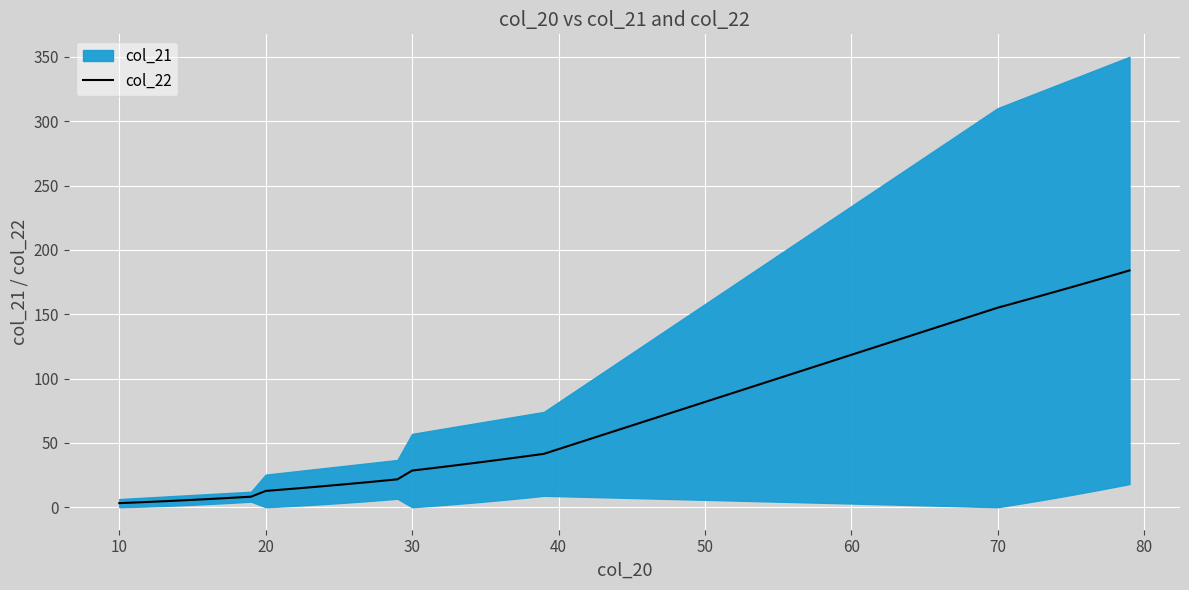

Reading right to left, list all the values displayed in this chart.

184.0	180.7	177.4	174.1	170.9	167.7	164.5	161.3	158.2	155.1	41.5	39.9	38.4	36.9	35.4	34.0	32.6	31.2	29.8	28.5	21.7	20.6	19.5	18.4	17.4	16.4	15.4	14.5	13.6	12.7	8.2	7.5	6.9	6.3	5.7	5.1	4.6	4.1	3.6	3.2